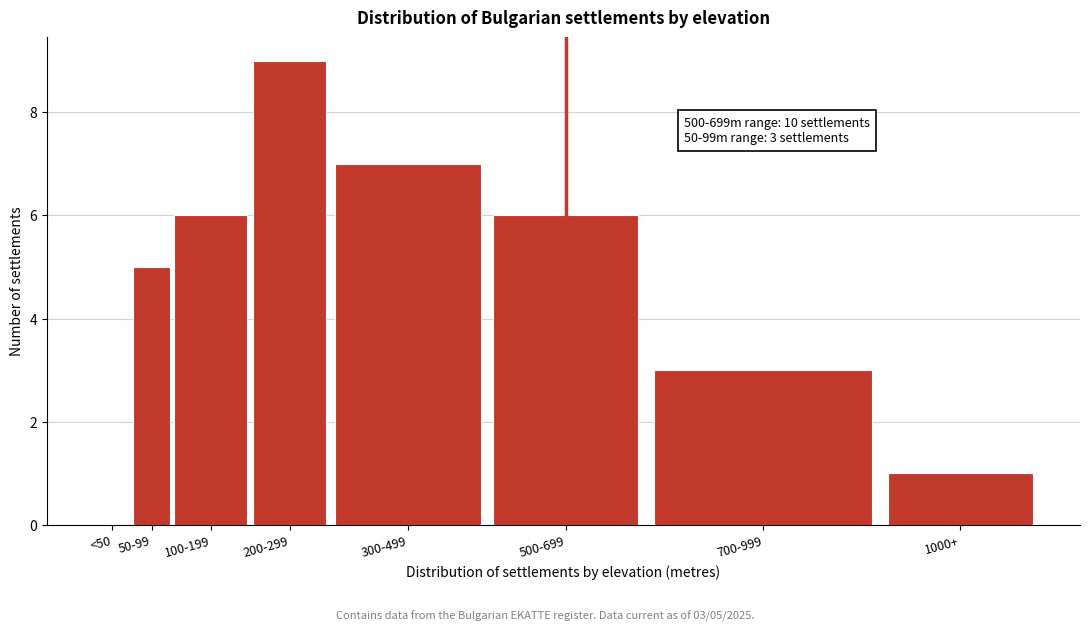

Reading right to left, list all the values displayed in this chart.

1000+=1	700-999=3	500-699=6	300-499=7	200-299=9	100-199=6	50-99=5	<50=0